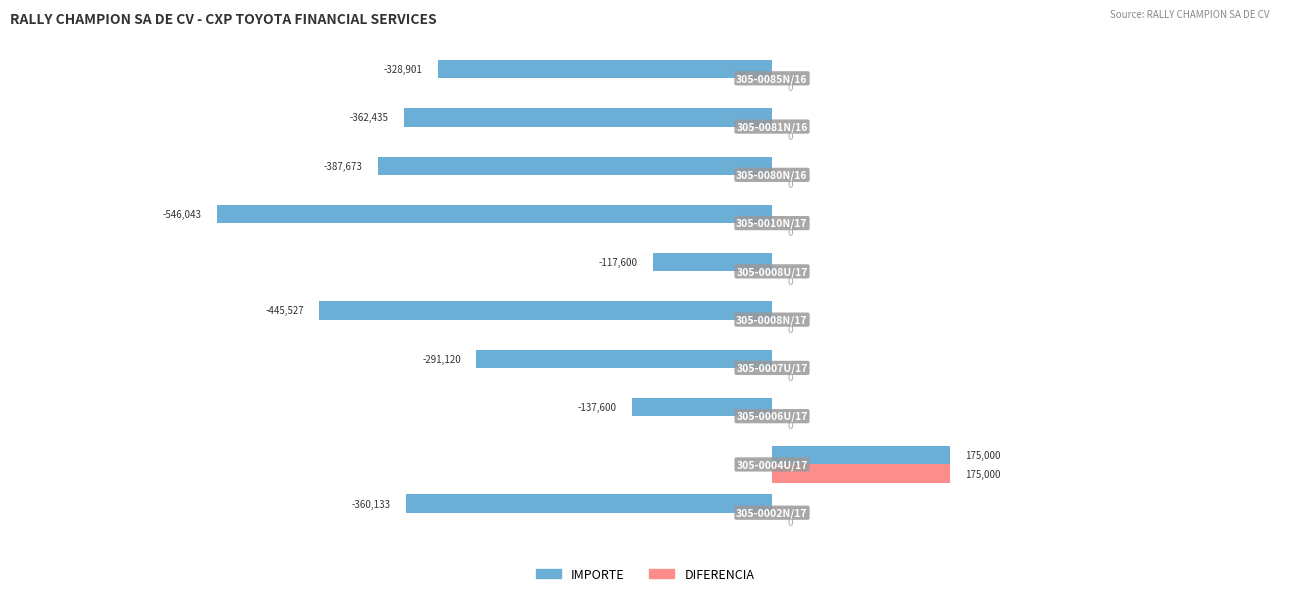

Which series has the largest total across all categories?

DIFERENCIA